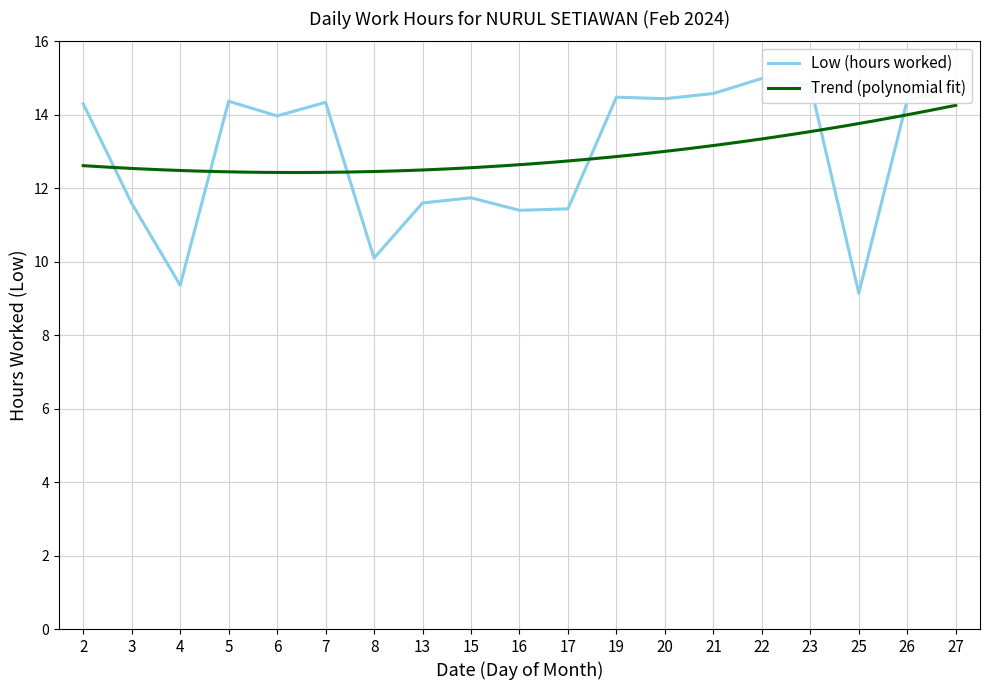

What is the ratio of the value at 20 to the value at 27?

1.0